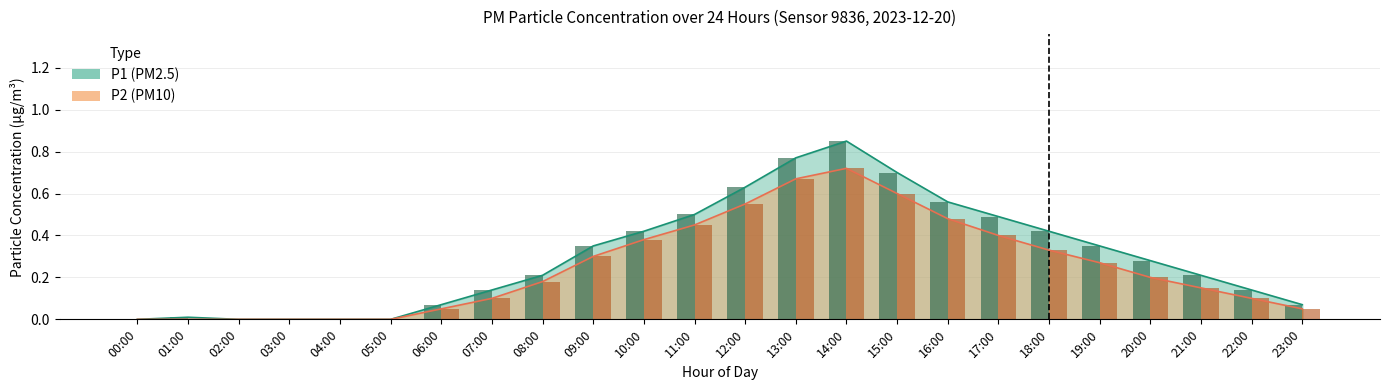

Which has a higher value, 22:00 or 14:00?

14:00